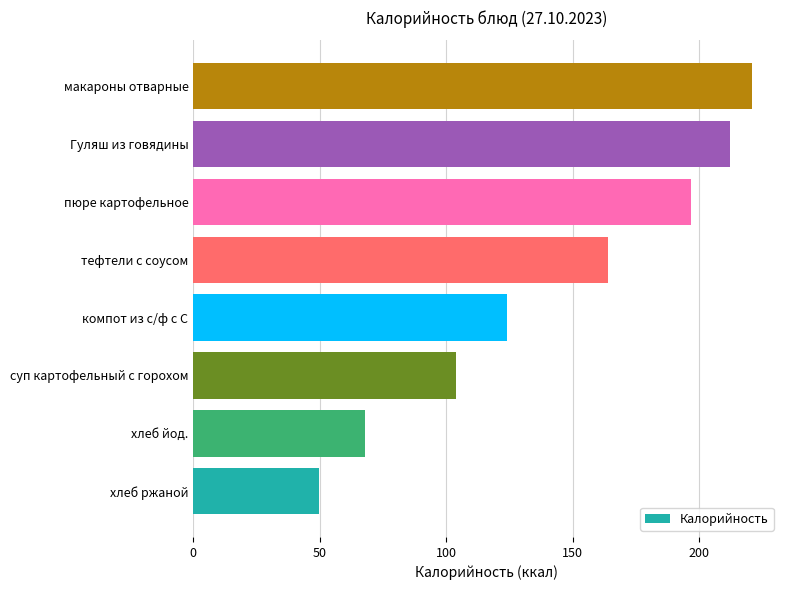

The chart shows a value of 337.0 at пюре картофельное. True or false?

False